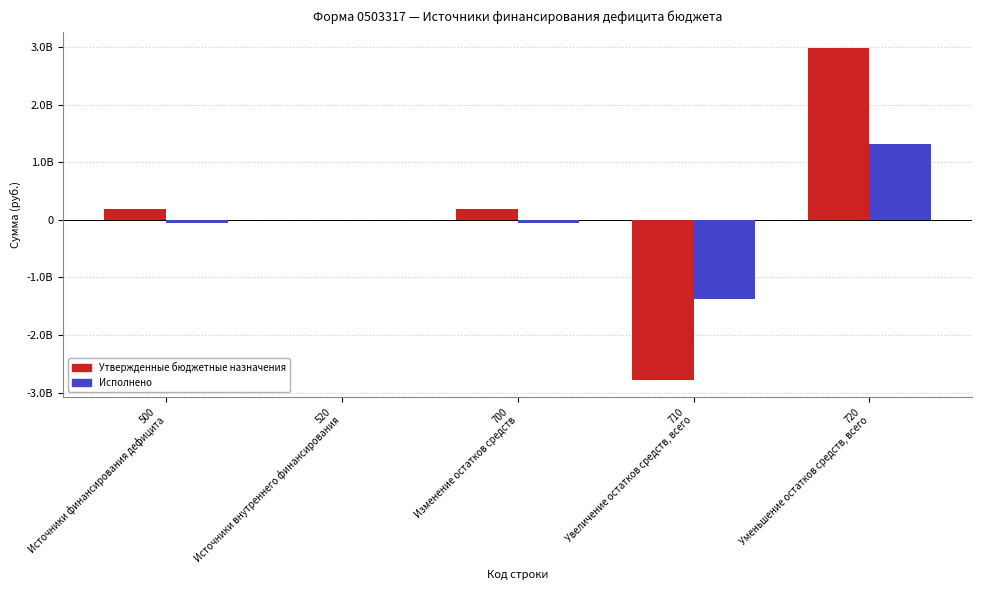

At which category is the sum across all series the highest?

720
Уменьшение остатков средств, всего